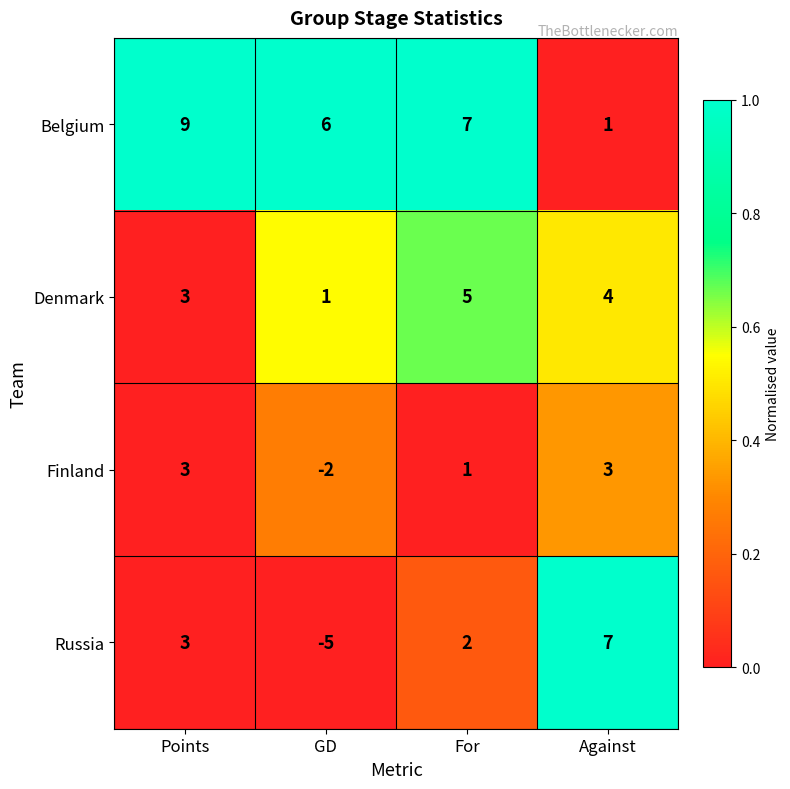

At which category is the sum across all series the highest?

Points